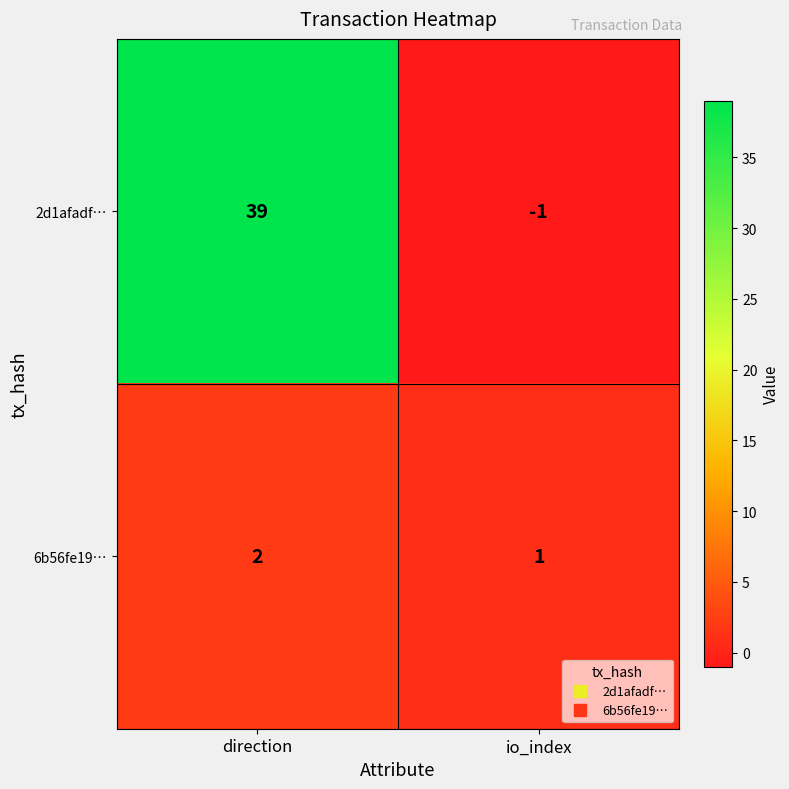

Where is 6b56fe19… nearest to the value 1?

io_index